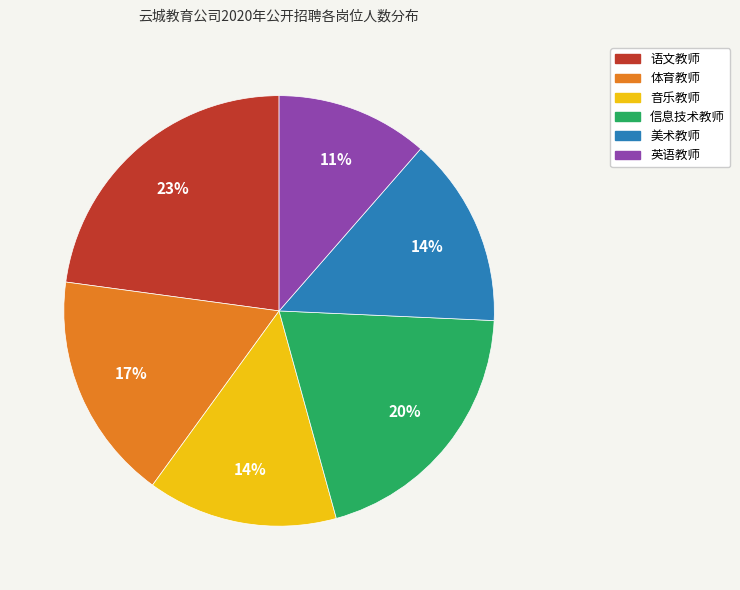

To the nearest percent, what percentage of the pie is 音乐教师?

14%